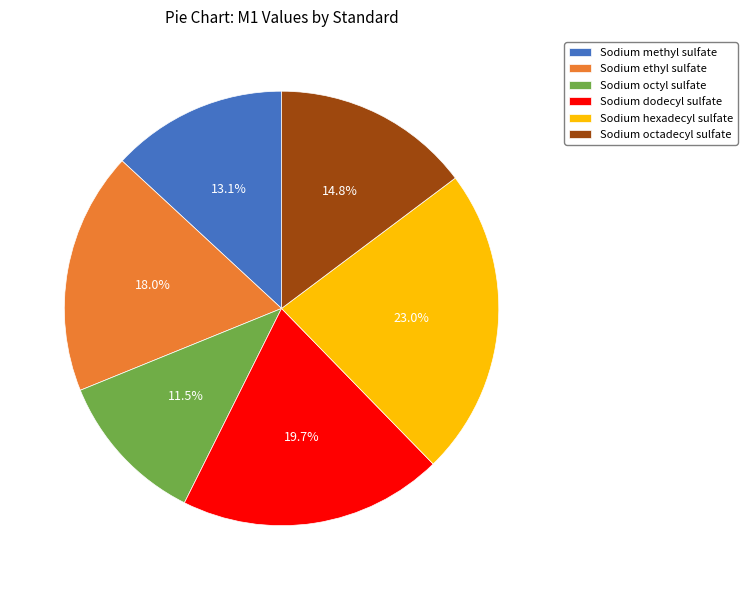

Is it true that Sodium ethyl sulfate is 18% of the pie?

True